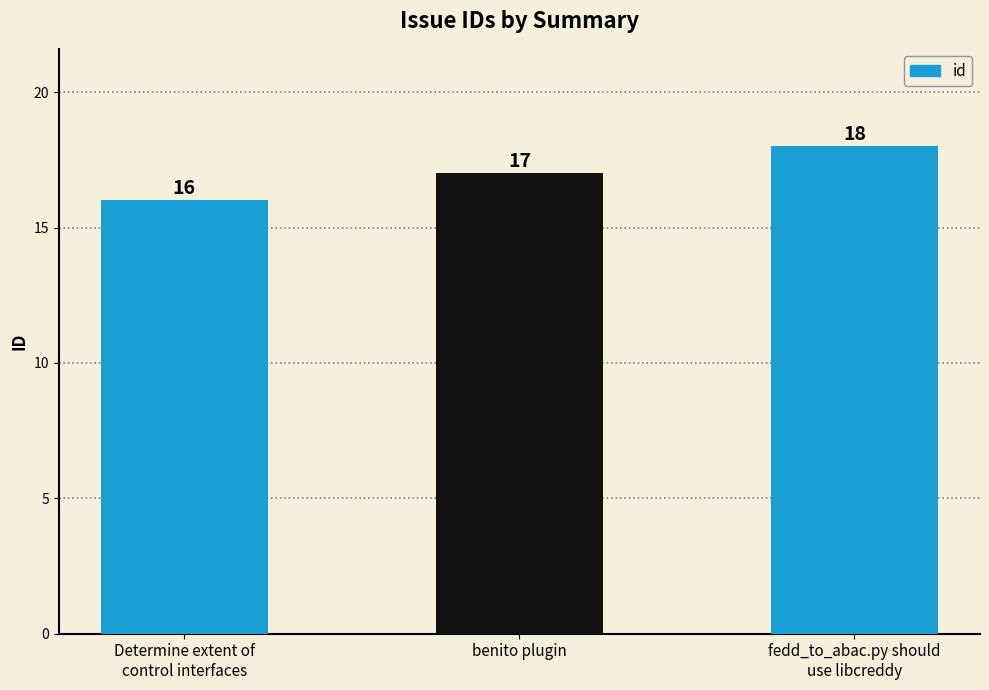

List the labels in order of value, smallest first.

Determine extent of
control interfaces, benito plugin, fedd_to_abac.py should
use libcreddy